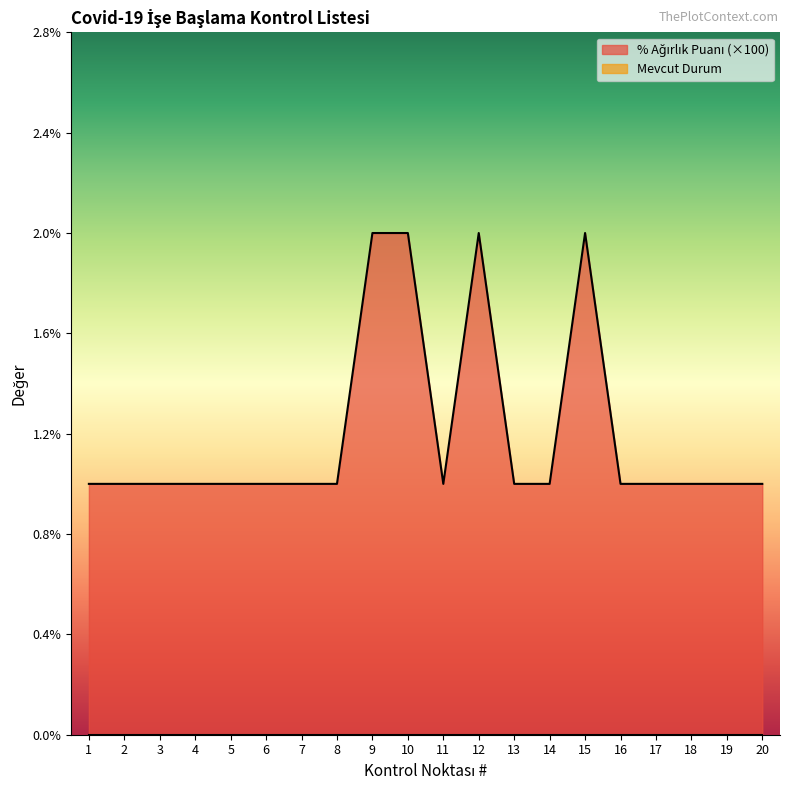

At which category does the chart reach its minimum across all series?

1